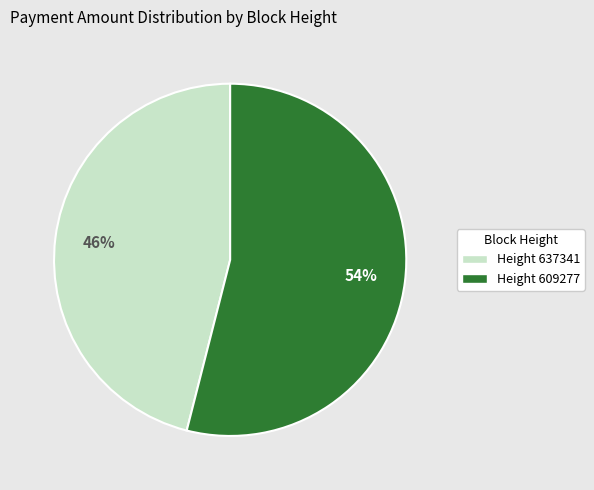

How many slices are in this pie chart?

2